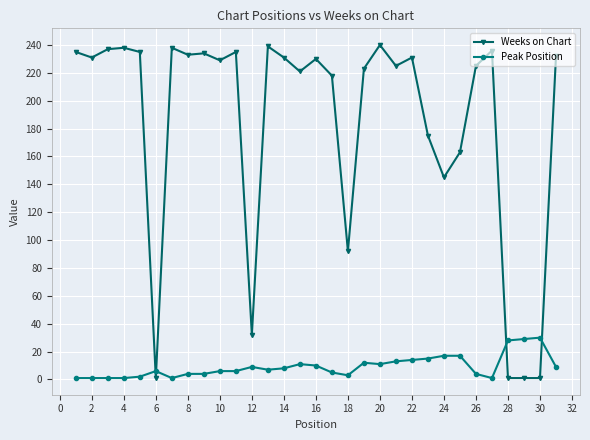

What is the difference between the second highest and minimum values in the Weeks on Chart series?

238